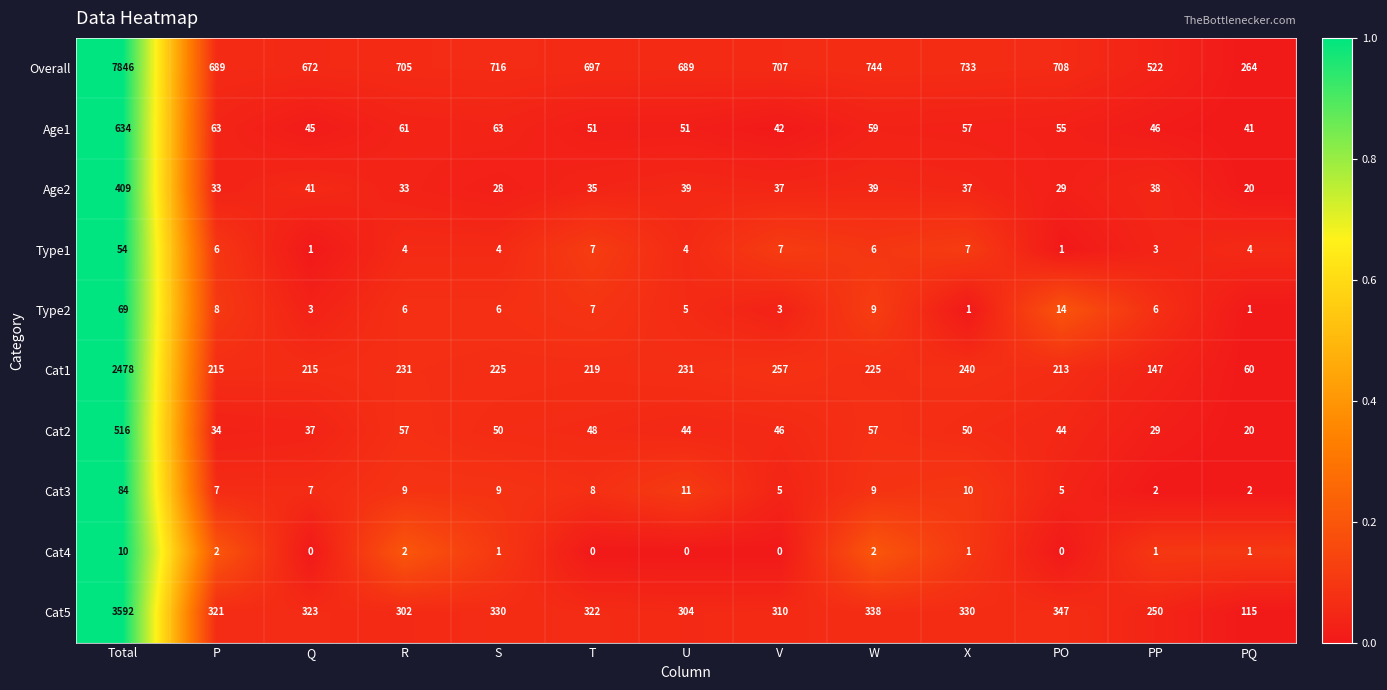

Which series changed the most between Total and R?

Overall